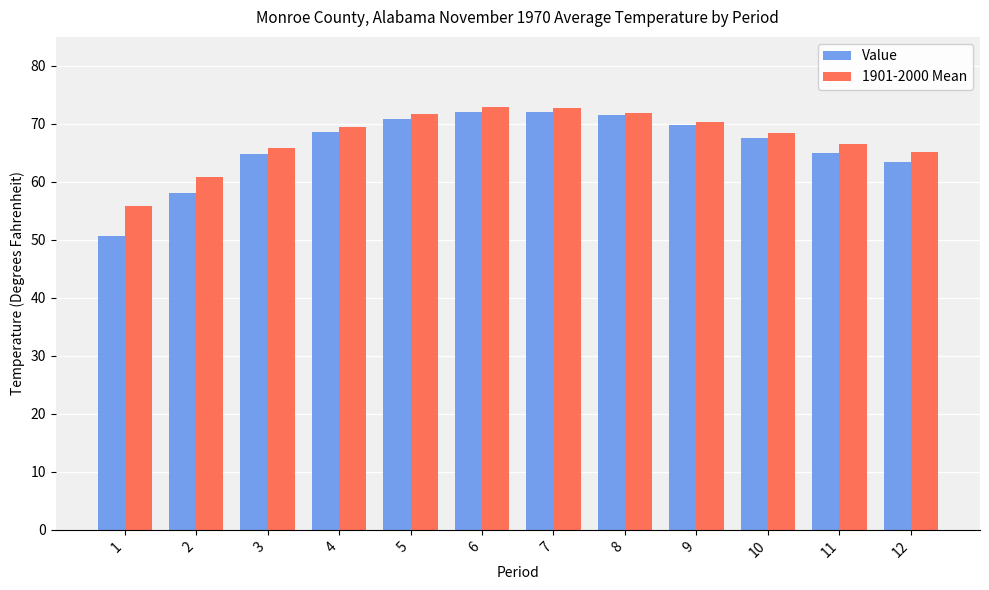

Which series has the largest total across all categories?

1901-2000 Mean